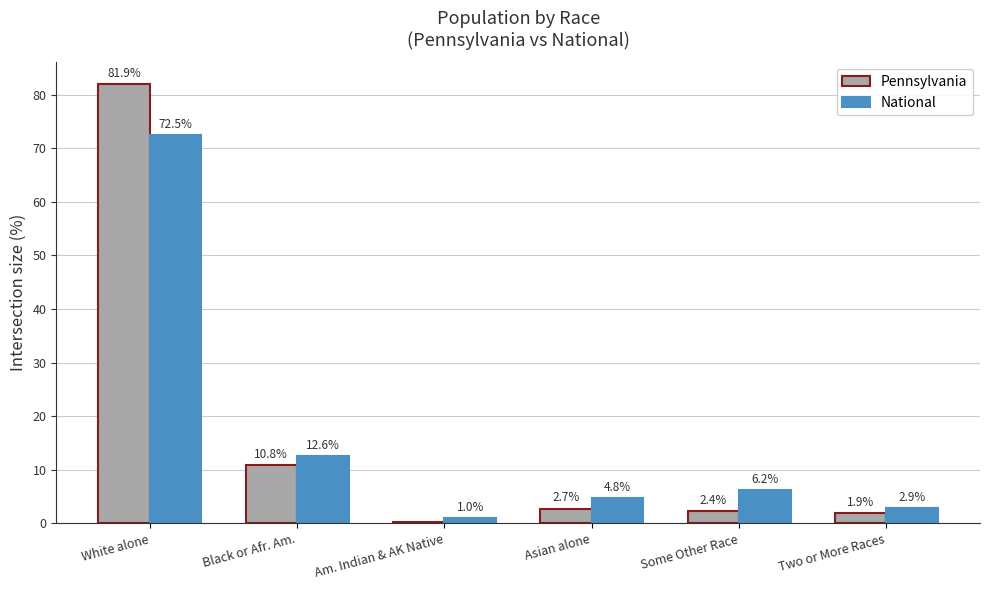

How many values in the Pennsylvania series exceed 2?

4